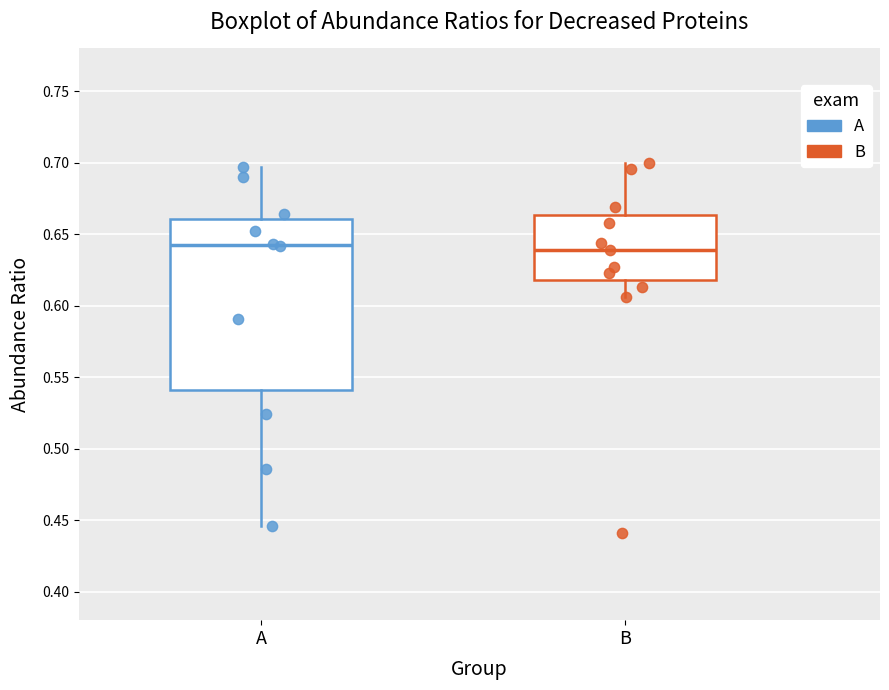

Where is the lower edge of the box for B on the y-axis? The values are not printed on the chart, so give them approximately, as read against the axis.

0.620